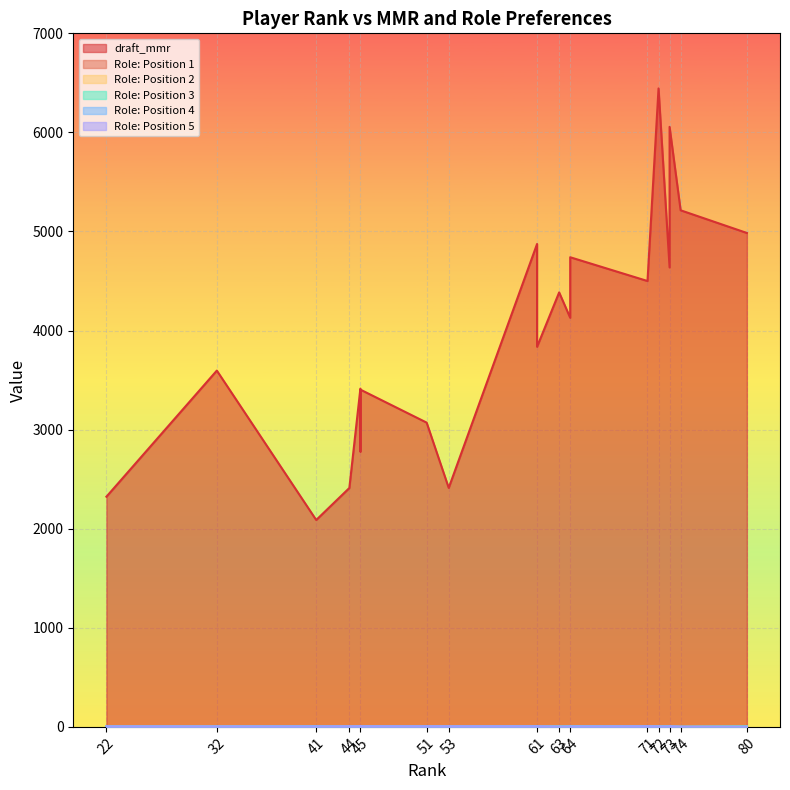

Is it true that Role: Position 5 equals 3 at 64?

True